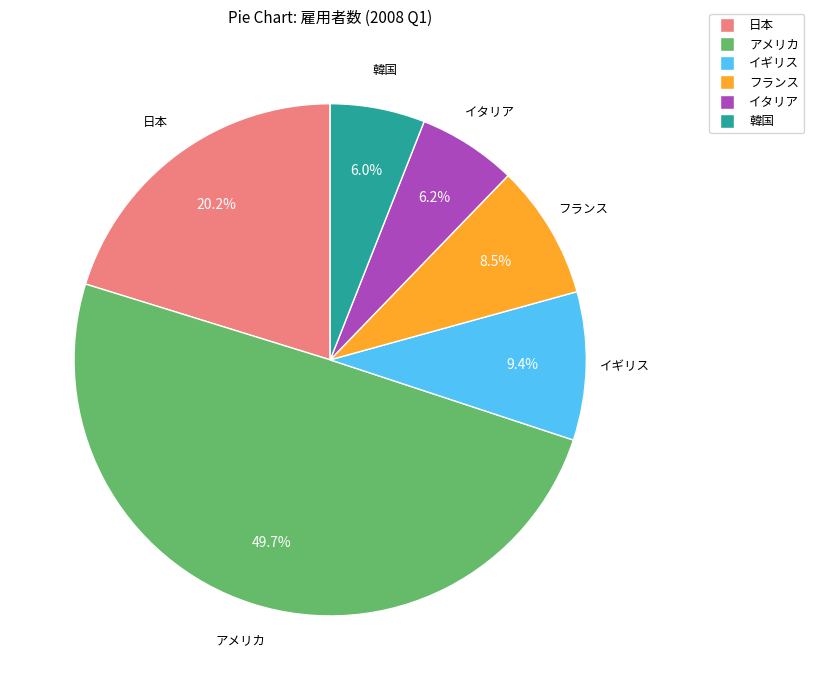

What portion of the pie excludes イタリア?

93.8%